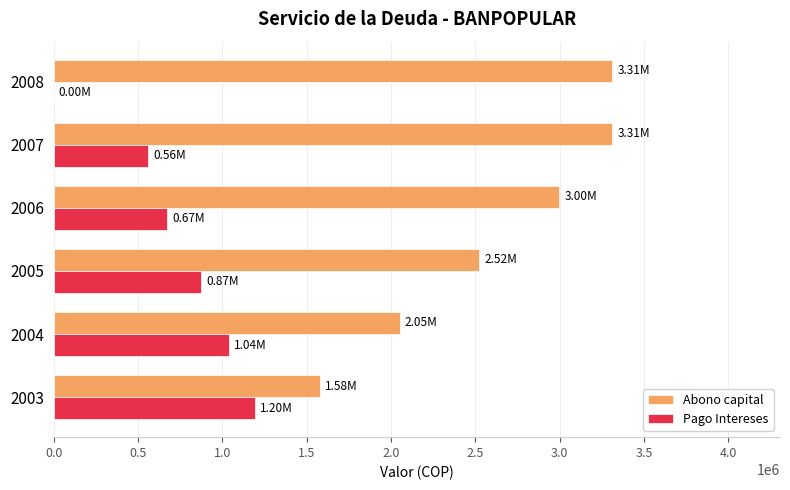

What is the highest value of the Pago Intereses series?

1195458.3